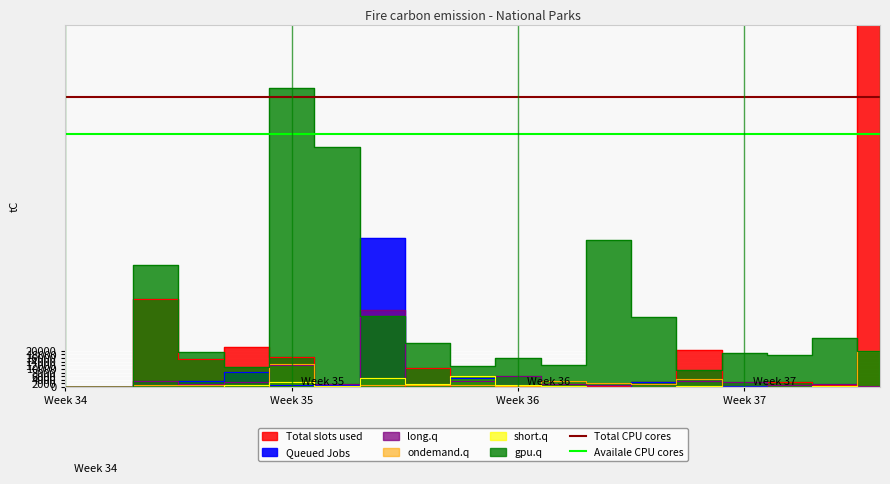

Is it true that Total CPU cores equals 160000 at Week 34?

True